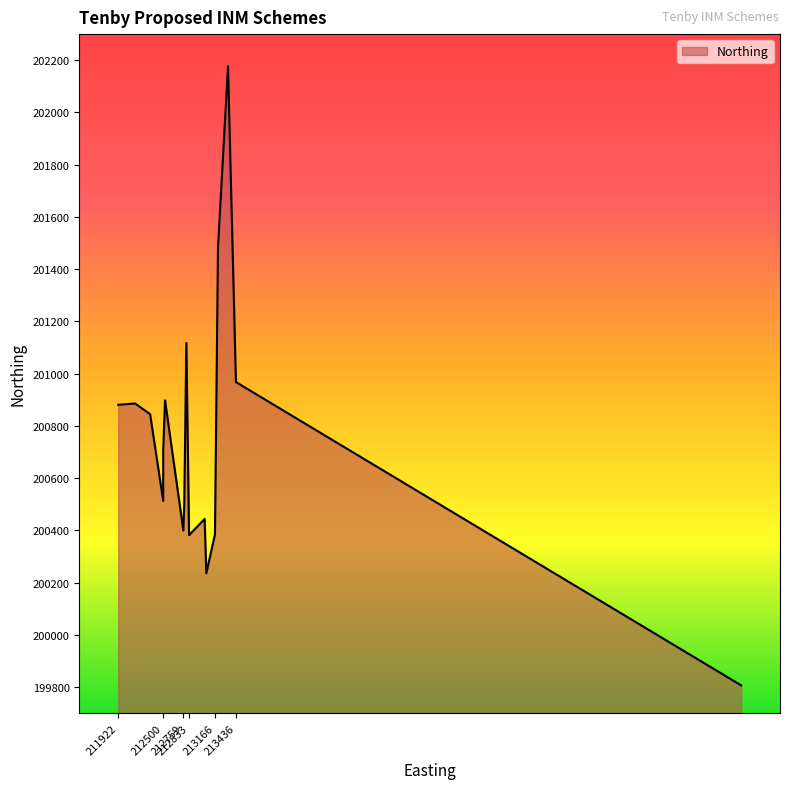

List the labels in order of value, largest first.

213334, 213205, 212798, 213436, 212524, 212139, 211922, 212332, 212500, 212500, 212771, 213033, 212759, 213166, 212833, 213055, 219936